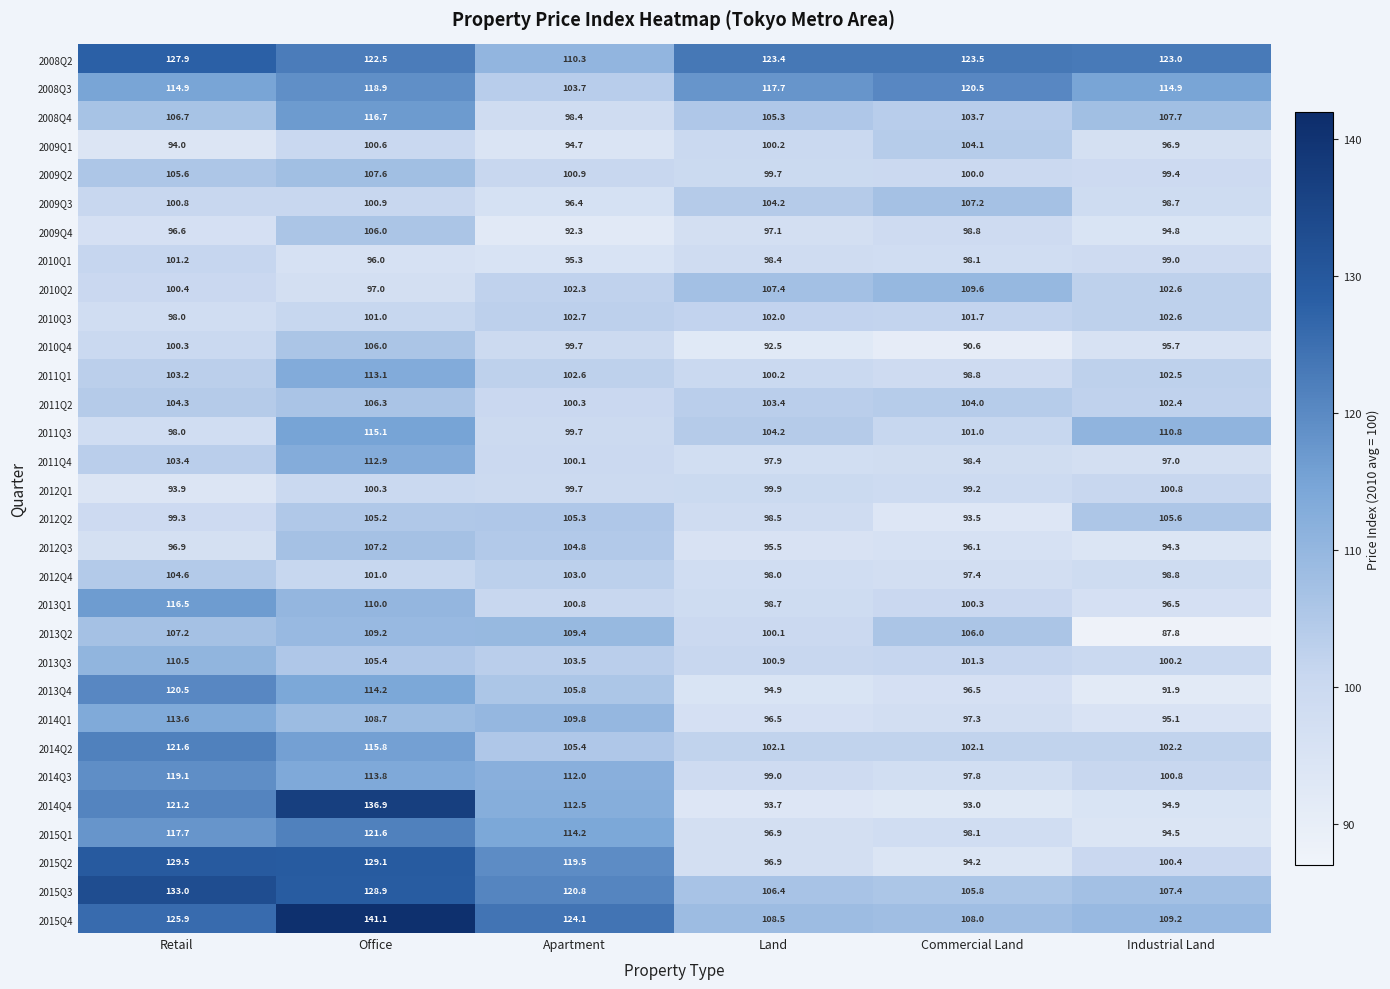

What is the greatest value displayed?

141.1